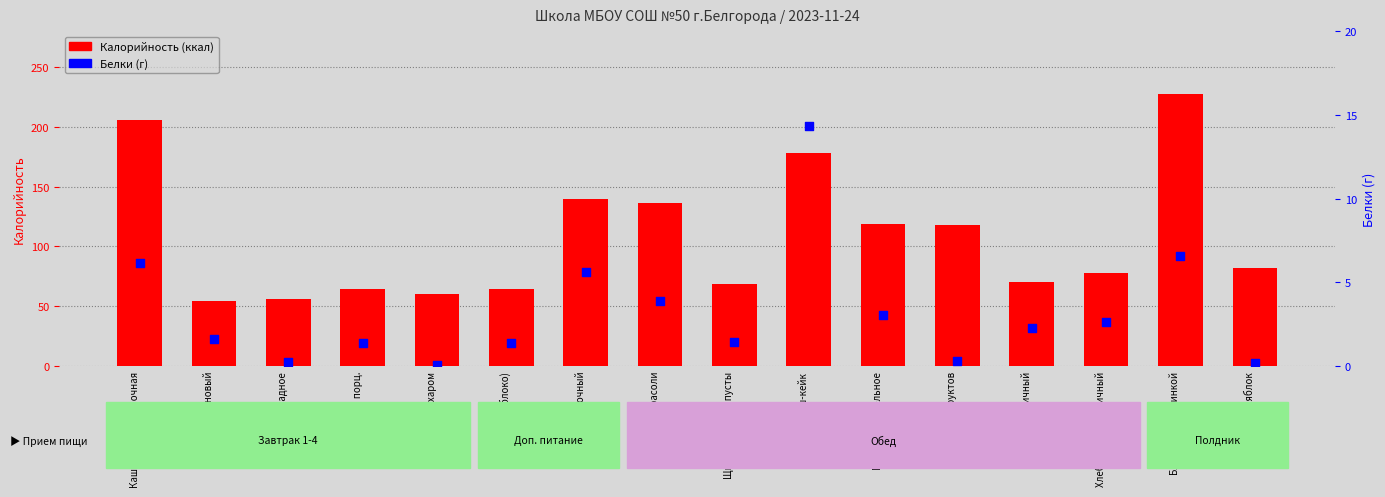

At which category is the sum across all series the highest?

Блинчики с начинкой